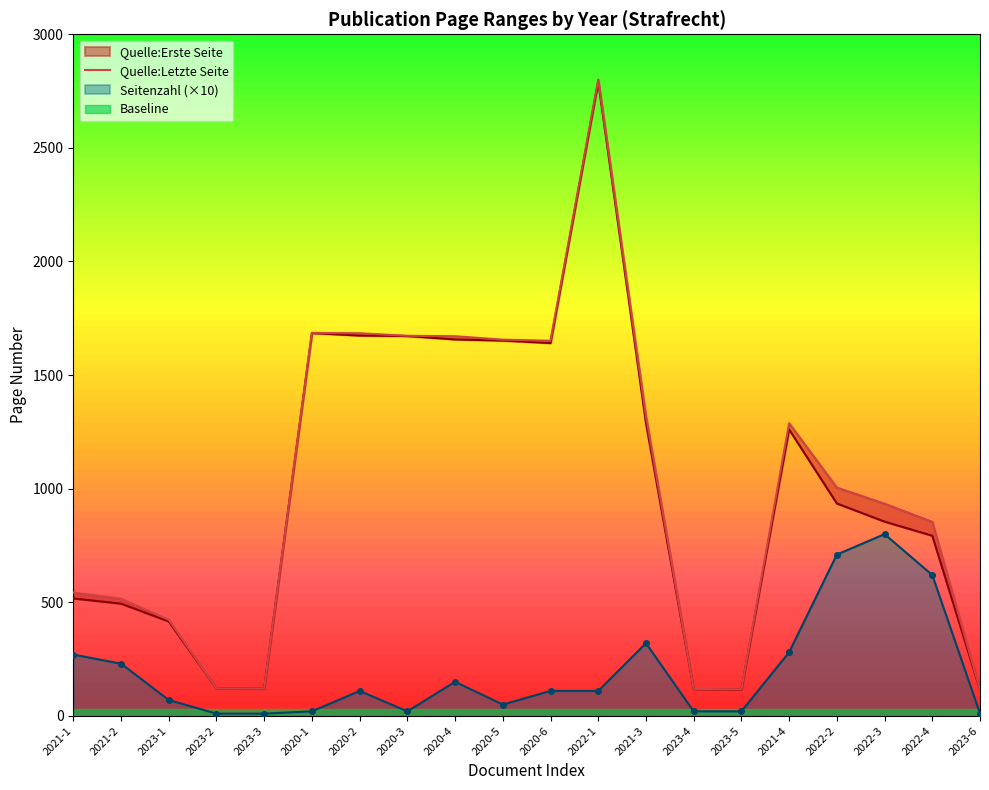

Rank the categories by Seitenzahl value from highest to lowest.

2022-3, 2022-2, 2022-4, 2021-3, 2021-4, 2021-1, 2021-2, 2020-4, 2020-2, 2020-6, 2022-1, 2023-1, 2020-5, 2020-1, 2020-3, 2023-4, 2023-5, 2023-2, 2023-3, 2023-6